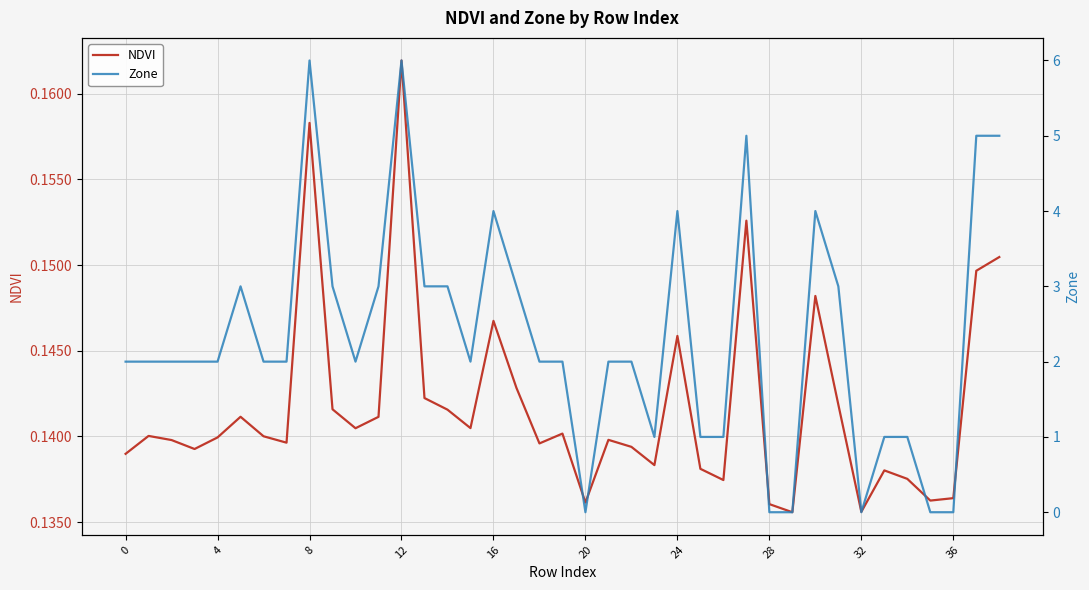

What is the average value of the NDVI series?

0.1